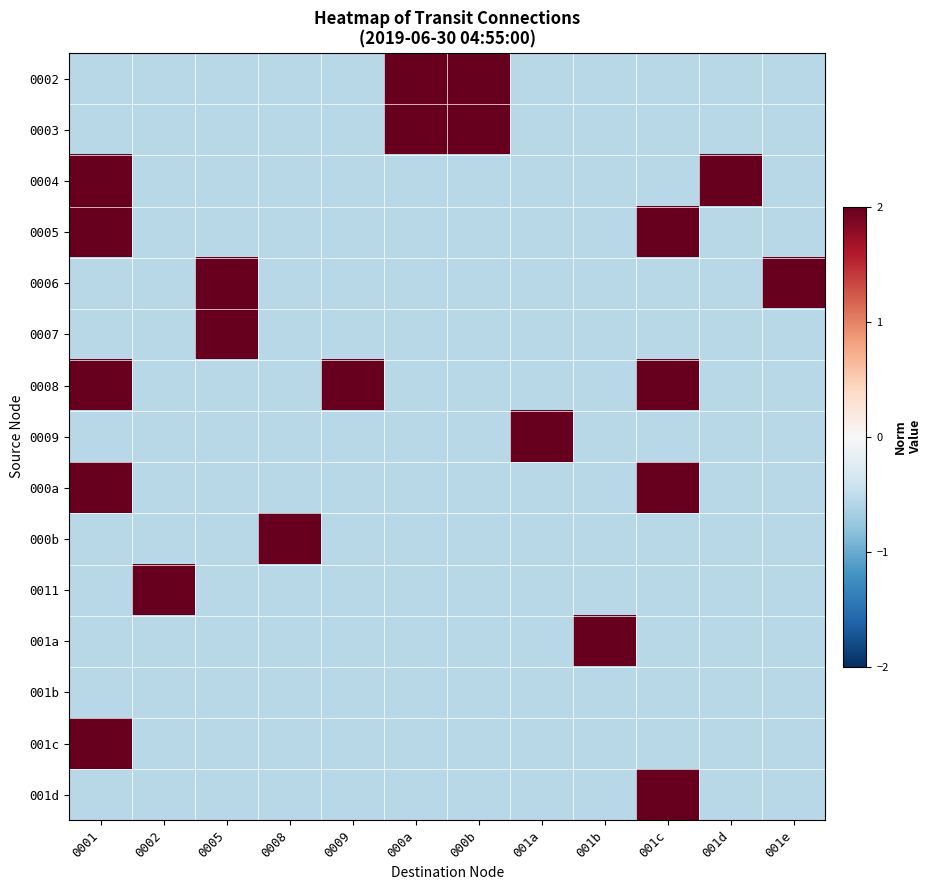

Reading left to right, transcribe all the data shown in this chart.

0002: 0001=-0.6	0002=-0.6	0005=-0.6	0008=-0.6	0009=-0.6	000a=4.0	000b=4.0	001a=-0.6	001b=-0.6	001c=-0.6	001d=-0.6	001e=-0.6
0003: 0001=-0.6	0002=-0.6	0005=-0.6	0008=-0.6	0009=-0.6	000a=4.0	000b=4.0	001a=-0.6	001b=-0.6	001c=-0.6	001d=-0.6	001e=-0.6
0004: 0001=4.0	0002=-0.6	0005=-0.6	0008=-0.6	0009=-0.6	000a=-0.6	000b=-0.6	001a=-0.6	001b=-0.6	001c=-0.6	001d=4.0	001e=-0.6
0005: 0001=4.0	0002=-0.6	0005=-0.6	0008=-0.6	0009=-0.6	000a=-0.6	000b=-0.6	001a=-0.6	001b=-0.6	001c=4.0	001d=-0.6	001e=-0.6
0006: 0001=-0.6	0002=-0.6	0005=4.0	0008=-0.6	0009=-0.6	000a=-0.6	000b=-0.6	001a=-0.6	001b=-0.6	001c=-0.6	001d=-0.6	001e=4.0
0007: 0001=-0.6	0002=-0.6	0005=4.0	0008=-0.6	0009=-0.6	000a=-0.6	000b=-0.6	001a=-0.6	001b=-0.6	001c=-0.6	001d=-0.6	001e=-0.6
0008: 0001=4.0	0002=-0.6	0005=-0.6	0008=-0.6	0009=4.0	000a=-0.6	000b=-0.6	001a=-0.6	001b=-0.6	001c=4.0	001d=-0.6	001e=-0.6
0009: 0001=-0.6	0002=-0.6	0005=-0.6	0008=-0.6	0009=-0.6	000a=-0.6	000b=-0.6	001a=4.0	001b=-0.6	001c=-0.6	001d=-0.6	001e=-0.6
000a: 0001=4.0	0002=-0.6	0005=-0.6	0008=-0.6	0009=-0.6	000a=-0.6	000b=-0.6	001a=-0.6	001b=-0.6	001c=4.0	001d=-0.6	001e=-0.6
000b: 0001=-0.6	0002=-0.6	0005=-0.6	0008=4.0	0009=-0.6	000a=-0.6	000b=-0.6	001a=-0.6	001b=-0.6	001c=-0.6	001d=-0.6	001e=-0.6
0011: 0001=-0.6	0002=4.0	0005=-0.6	0008=-0.6	0009=-0.6	000a=-0.6	000b=-0.6	001a=-0.6	001b=-0.6	001c=-0.6	001d=-0.6	001e=-0.6
001a: 0001=-0.6	0002=-0.6	0005=-0.6	0008=-0.6	0009=-0.6	000a=-0.6	000b=-0.6	001a=-0.6	001b=4.0	001c=-0.6	001d=-0.6	001e=-0.6
001b: 0001=-0.6	0002=-0.6	0005=-0.6	0008=-0.6	0009=-0.6	000a=-0.6	000b=-0.6	001a=-0.6	001b=-0.6	001c=-0.6	001d=-0.6	001e=-0.6
001c: 0001=4.0	0002=-0.6	0005=-0.6	0008=-0.6	0009=-0.6	000a=-0.6	000b=-0.6	001a=-0.6	001b=-0.6	001c=-0.6	001d=-0.6	001e=-0.6
001d: 0001=-0.6	0002=-0.6	0005=-0.6	0008=-0.6	0009=-0.6	000a=-0.6	000b=-0.6	001a=-0.6	001b=-0.6	001c=4.0	001d=-0.6	001e=-0.6